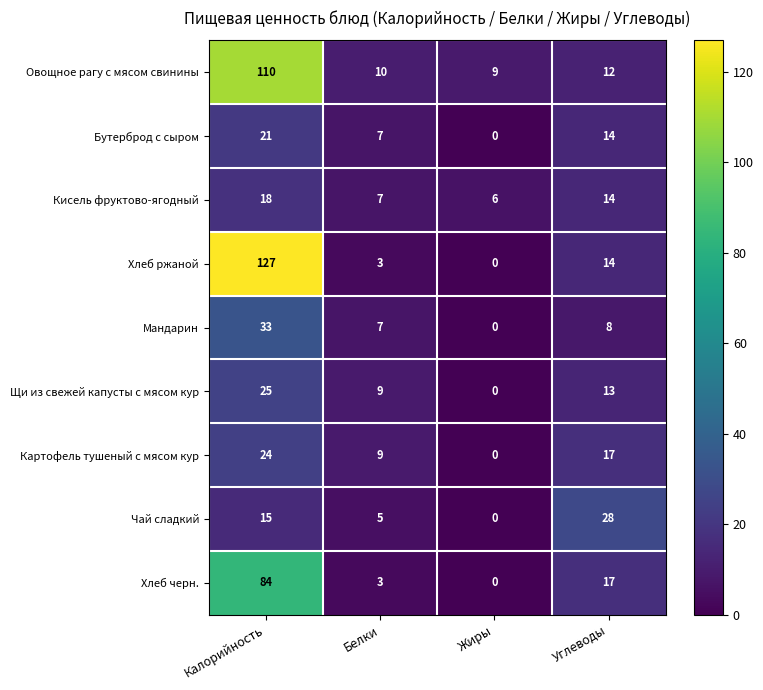

What is the total value across all series at Жиры?

15